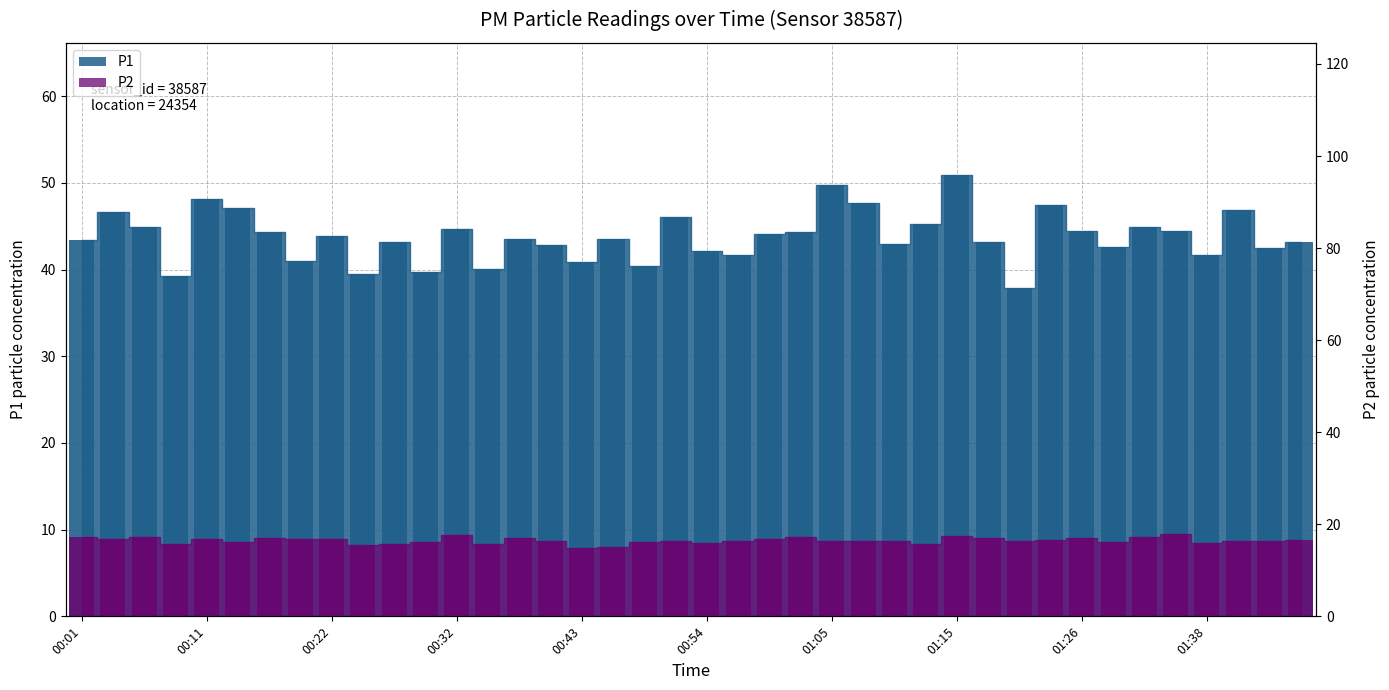

What is the maximum value for P1_bar?

50.9